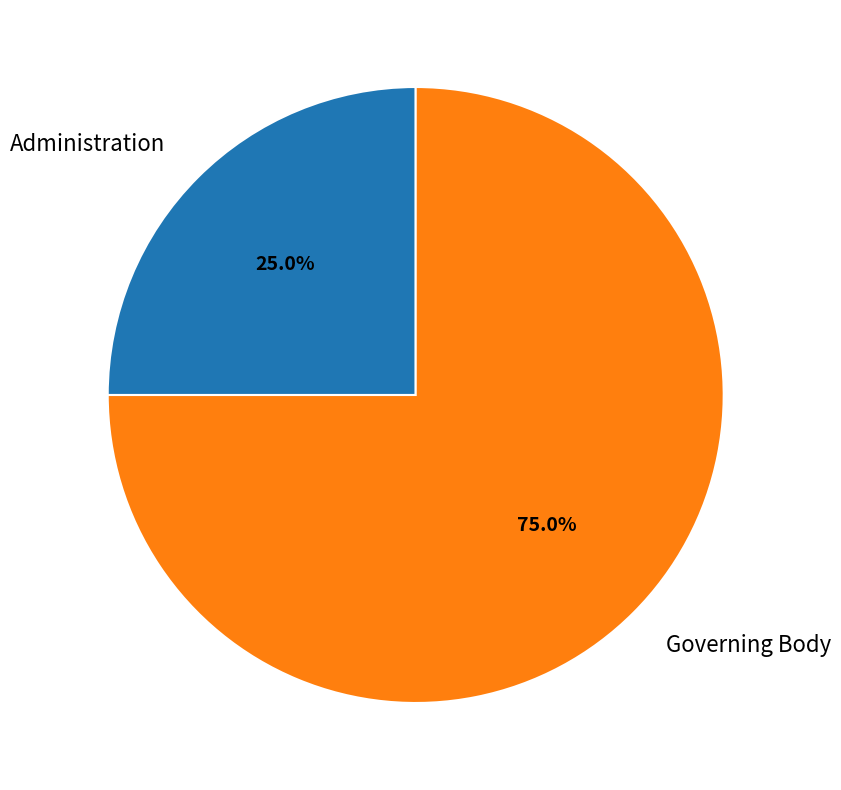

Is there a majority slice in this chart?

Yes